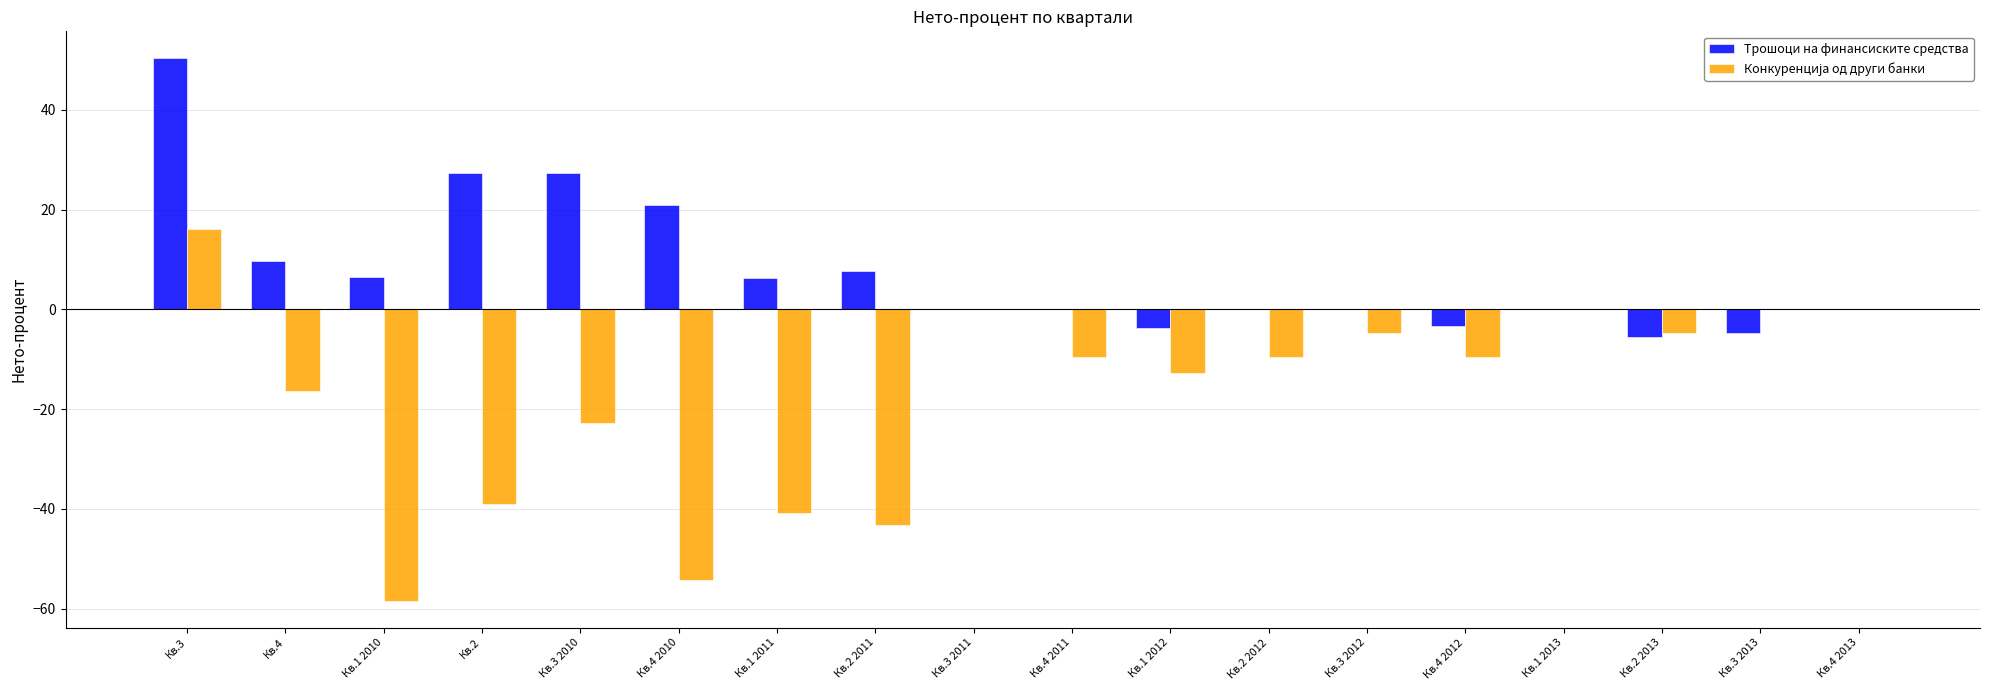

The value of Трошоци на финансиските средства at Кв.2 2013 is -5.5. True or false?

True